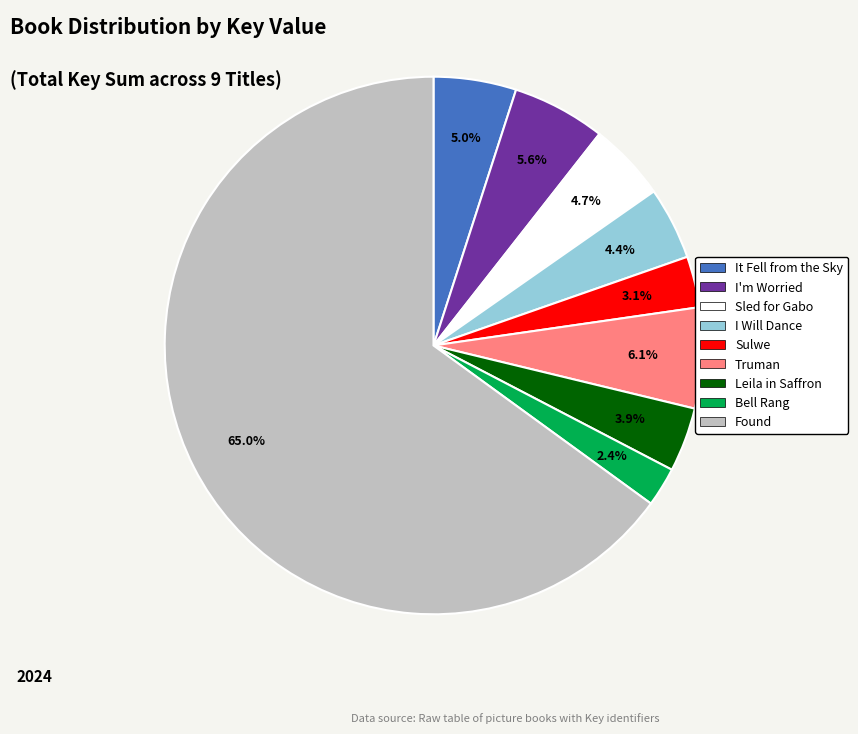

Which slice is the largest?

Found